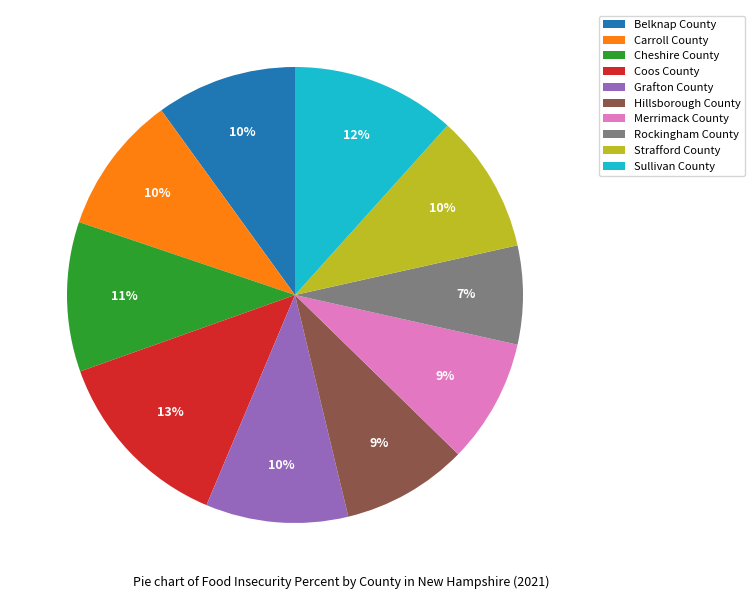

To the nearest percent, what portion does Rockingham County represent?

7%